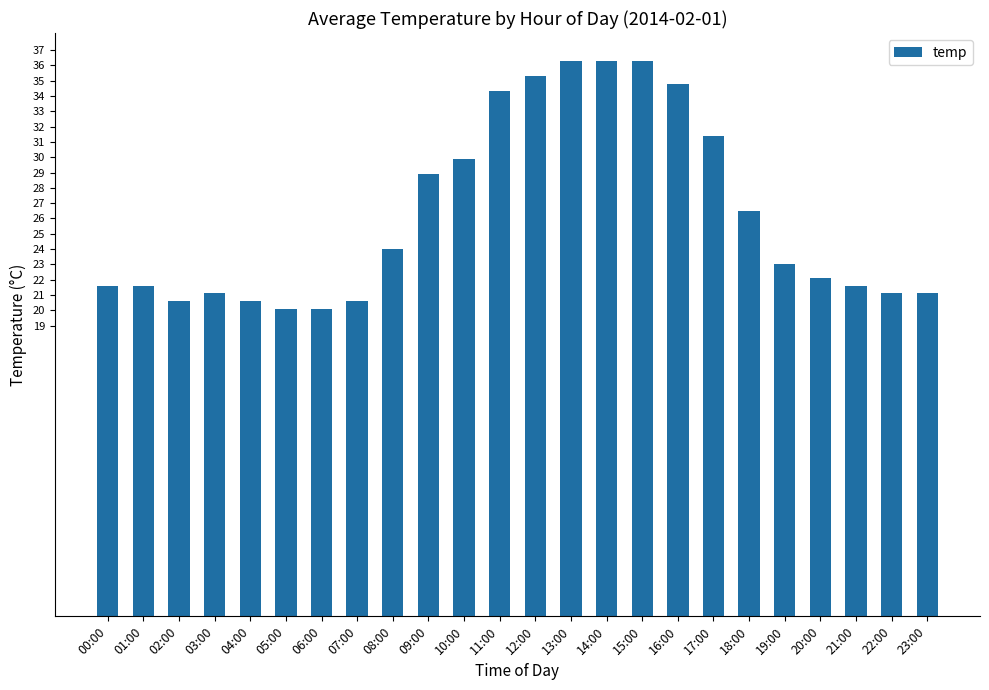

What is the label of the 18th bar from the right?

06:00